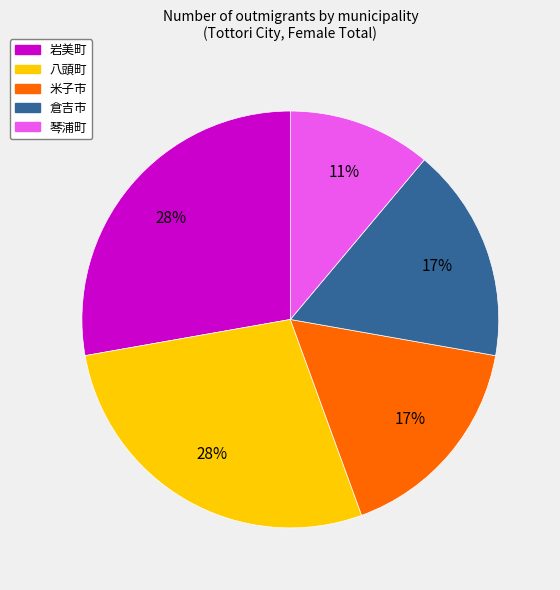

To the nearest percent, what is the difference between the largest and smallest slice percentages?

17%